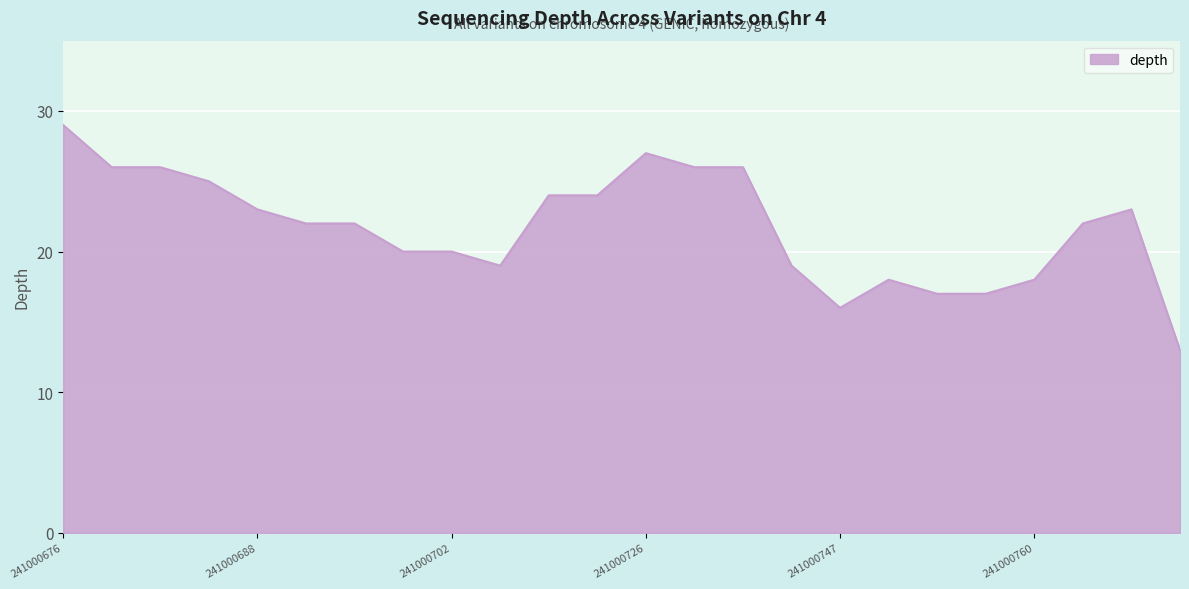

How many lines are shown in the chart?

1